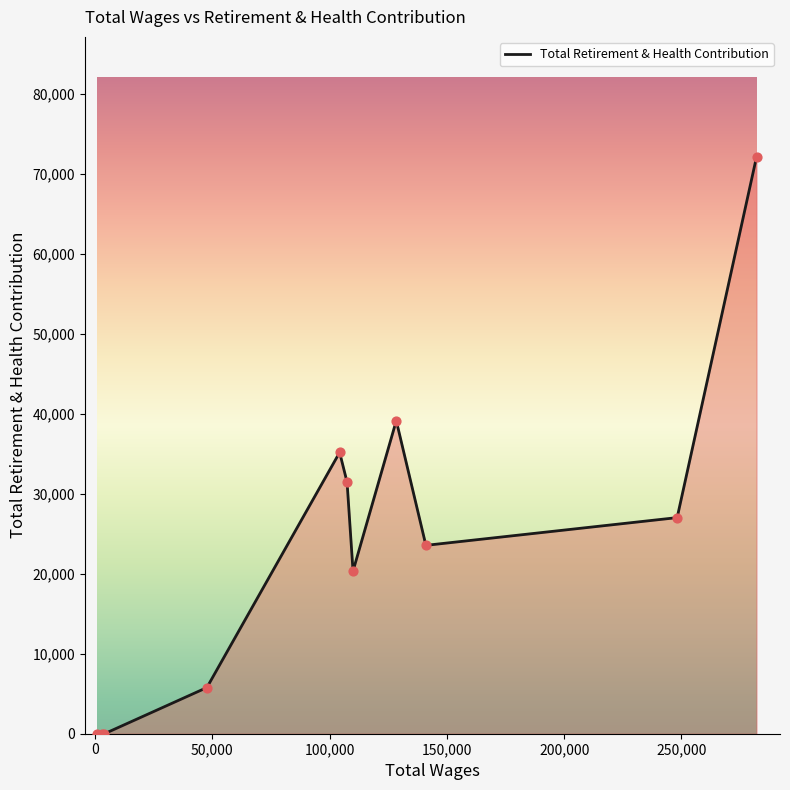

What is the maximum value shown in the chart?

72121